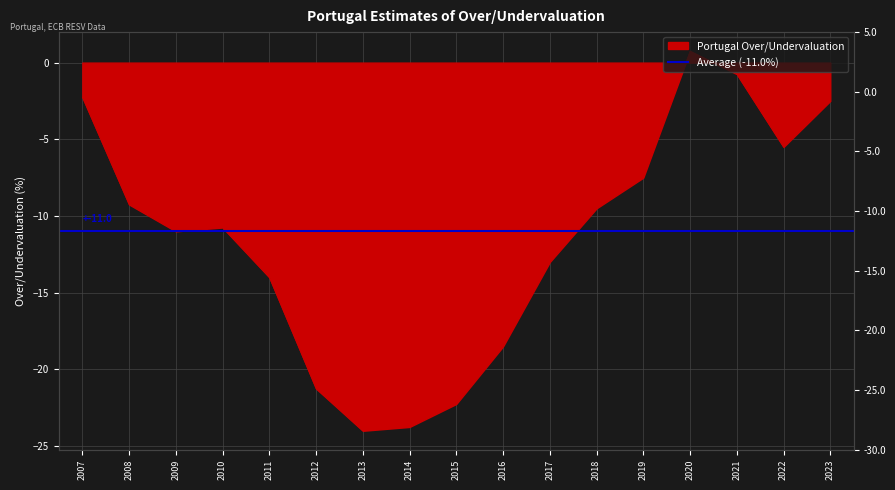

Which label corresponds to the smallest value in the chart?

2013